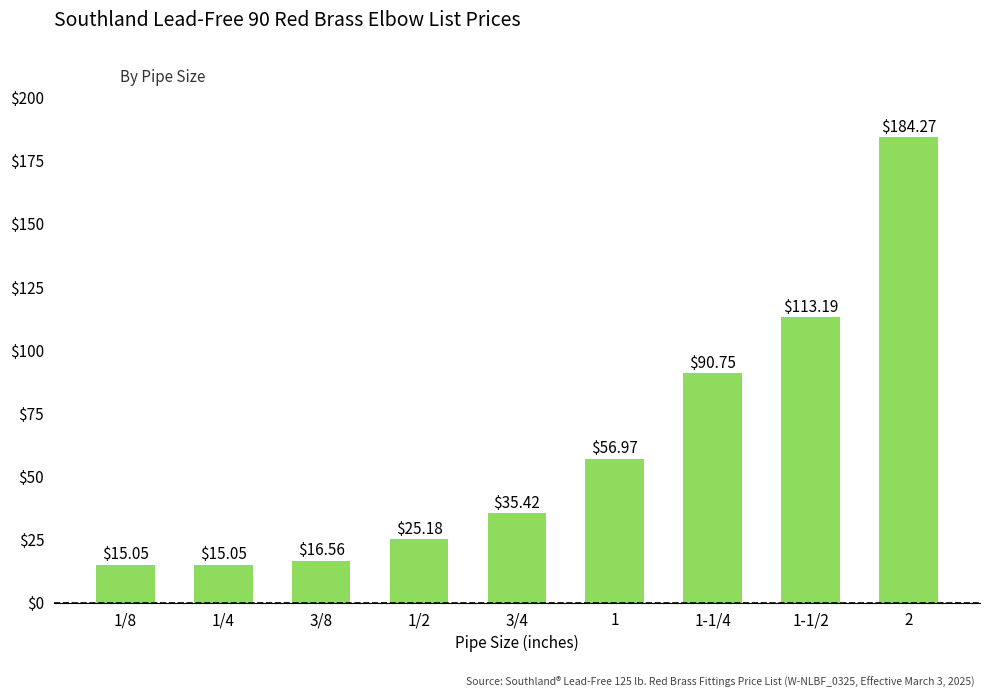

What is the label of the 1st bar from the right?

2